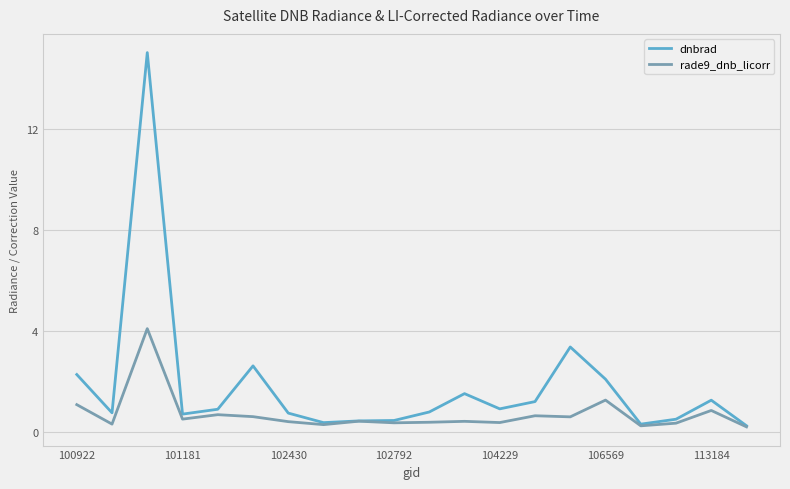

What is the maximum value shown in the chart?

15.0